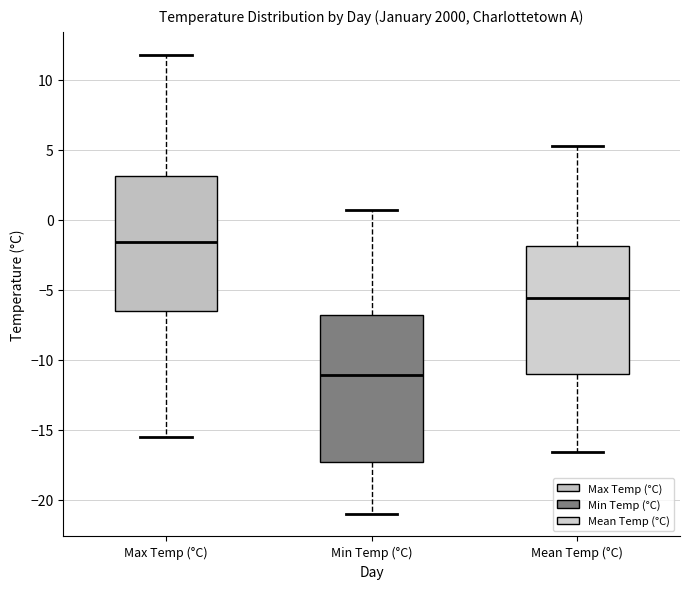

Reading left to right, transcribe this box plot: for each box, give where its median line is, the range the box spans, and where its two whiskers end, as read against the y-axis. The values are not printed on the chart, so give them approximately, as read against the axis.

Max Temp (°C): median -1.5, box -6.5 to 3.0, whiskers -15.5 to 12.0
Min Temp (°C): median -11.0, box -17.5 to -7.0, whiskers -21.0 to 0.5
Mean Temp (°C): median -5.5, box -11.0 to -2.0, whiskers -16.5 to 5.5